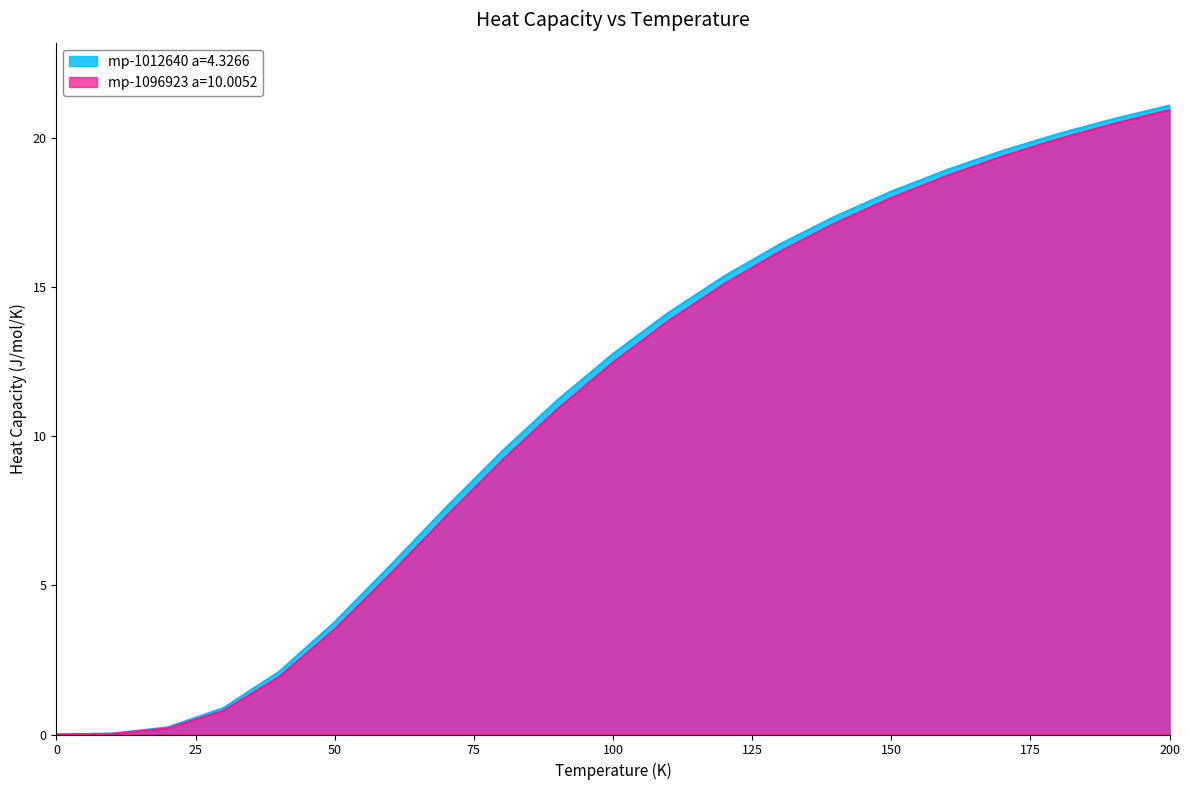

Where does the mp-1012640 a=4.3266 series first go above 12?

100